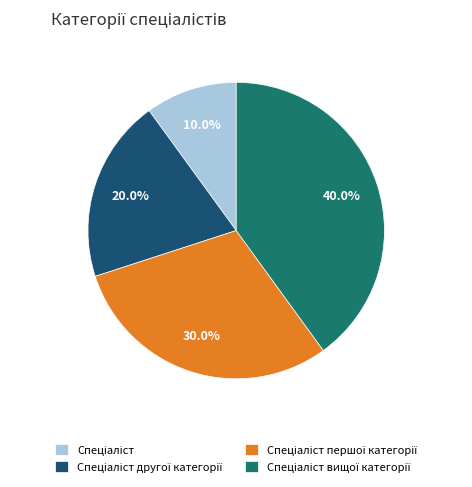

Is it true that Спеціаліст першої категорії is 20% of the pie?

False